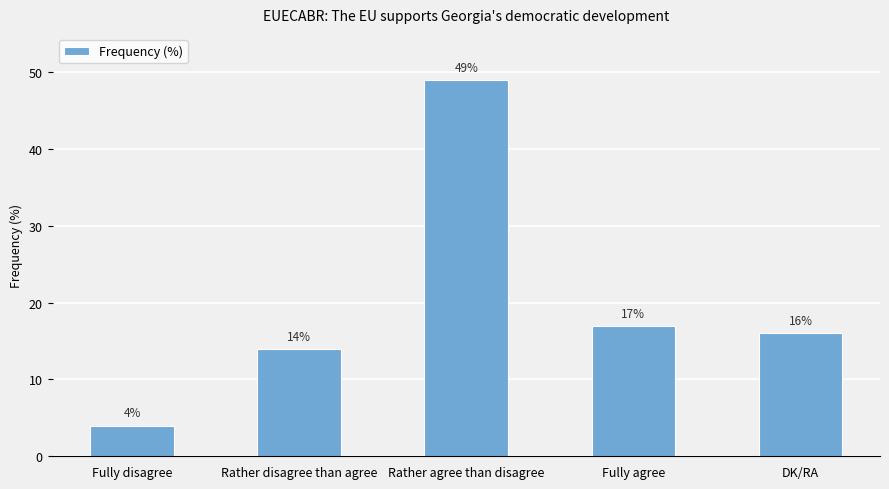

What is the approximate value at Fully disagree, to the nearest 5?

5